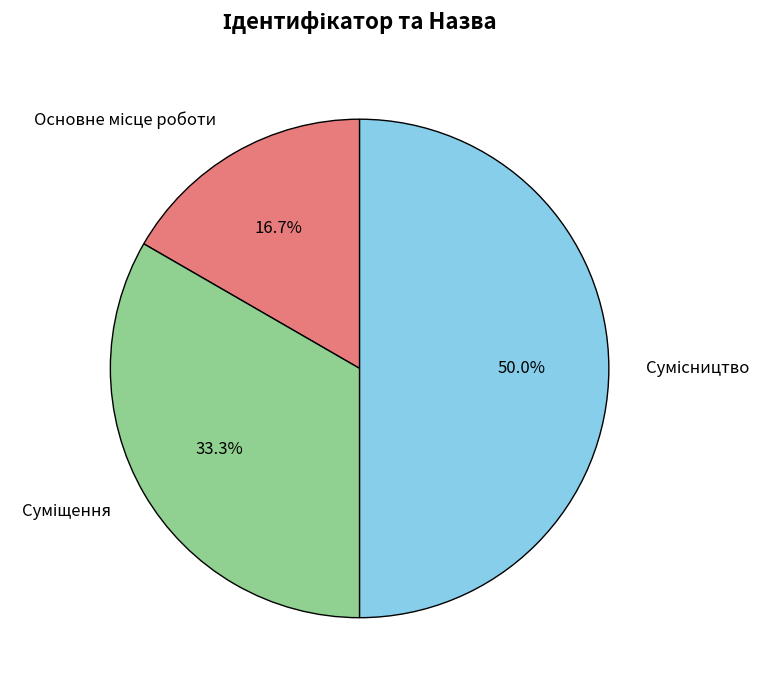

How many slices are in this pie chart?

3